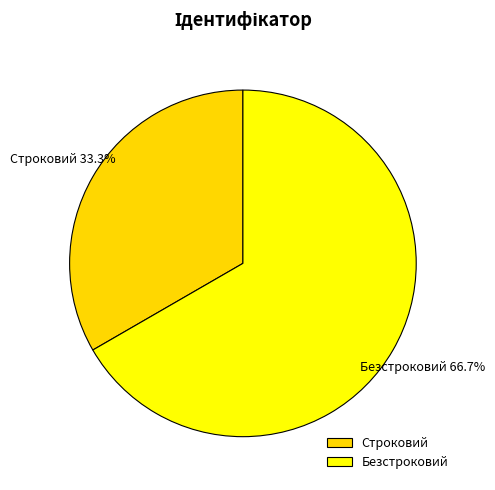

What percentage is NOT represented by Безстроковий?

33.3%